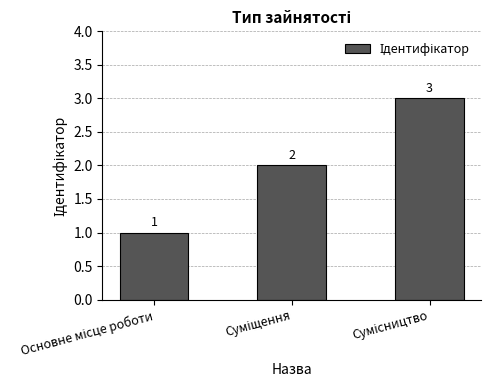

How many values are between 1 and 3?

3